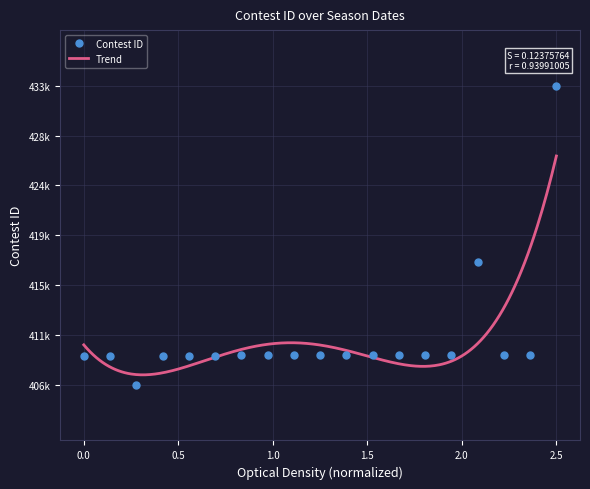

Between 9/9/23 and 10/5/23, which is larger?

10/5/23